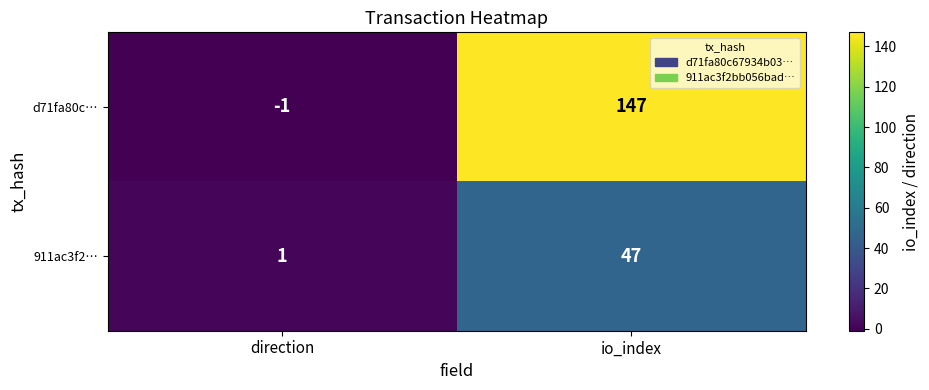

How many values in d71fa80c… are above zero?

1